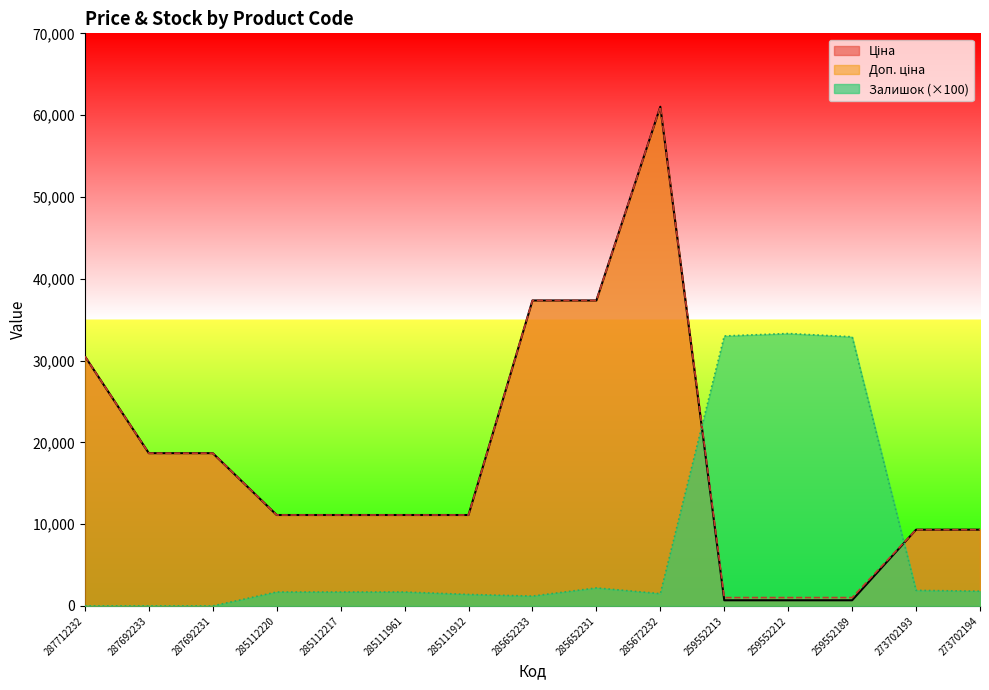

Rank the series at 273702194 from highest to lowest value.

Ціна, Доп. ціна, Залишок